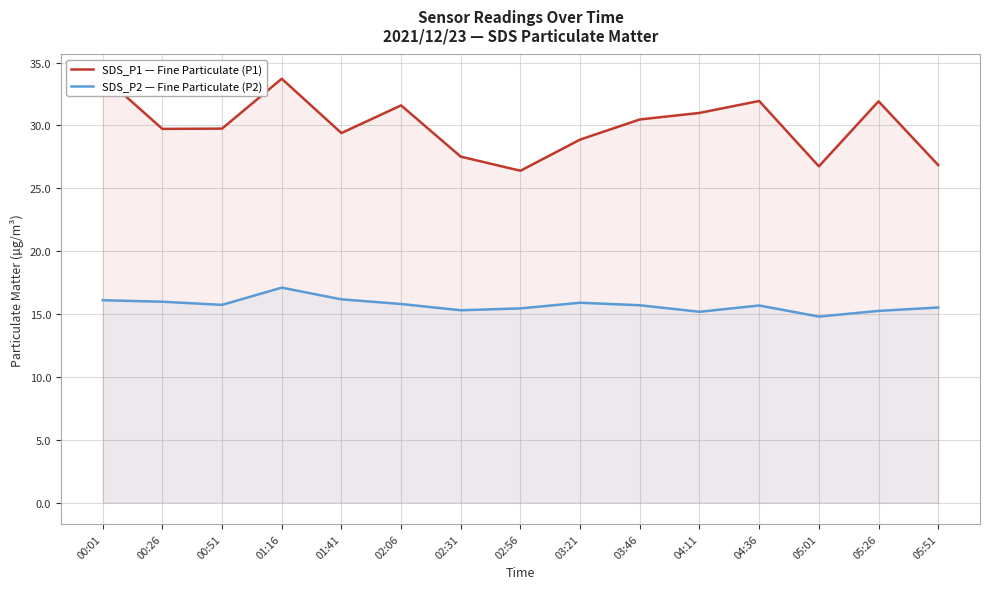

What is the spread (max minus min) of values at 04:36?

16.3